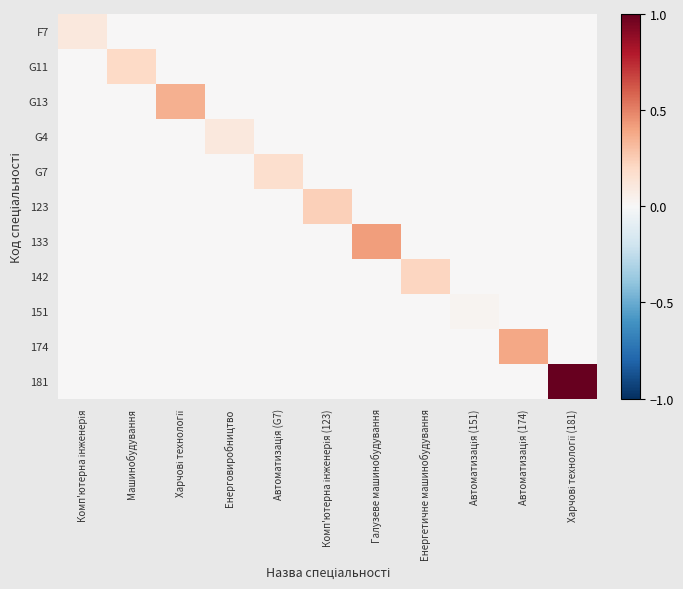

Which series has the largest total across all categories?

181